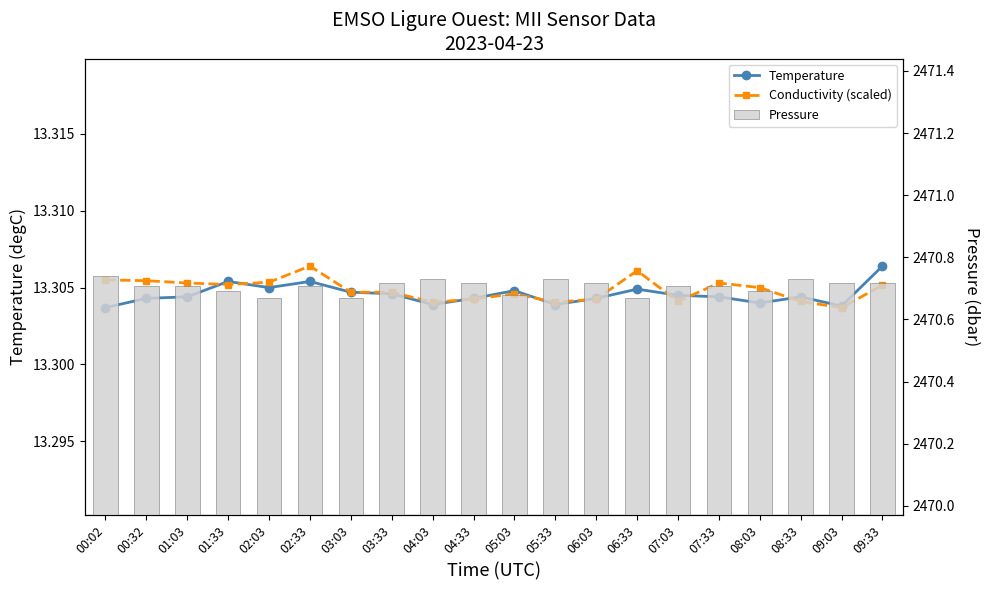

How many groups of bars are there?

20